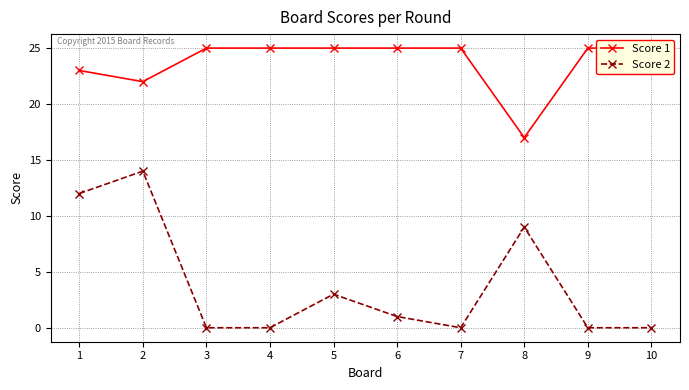

Where is the first local minimum for Score 1?

2